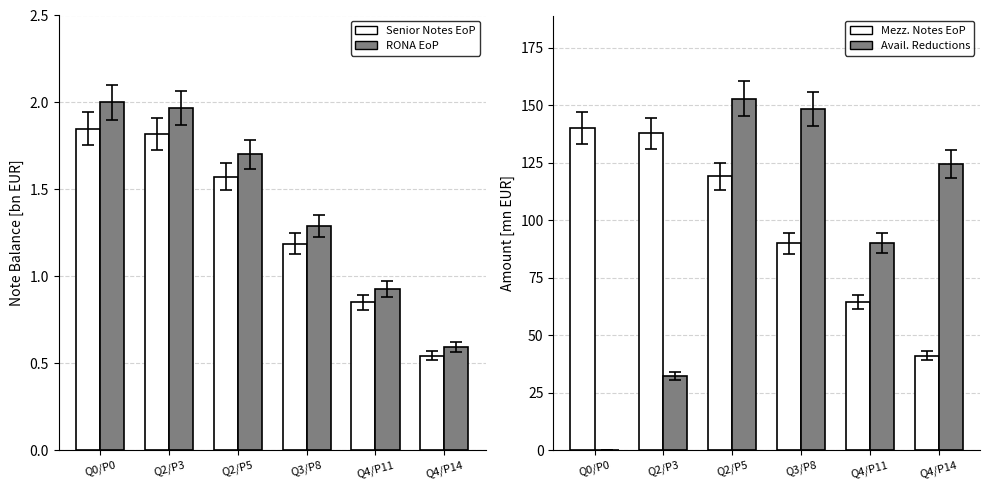

At which category is the sum across all series the highest?

Q2/P5